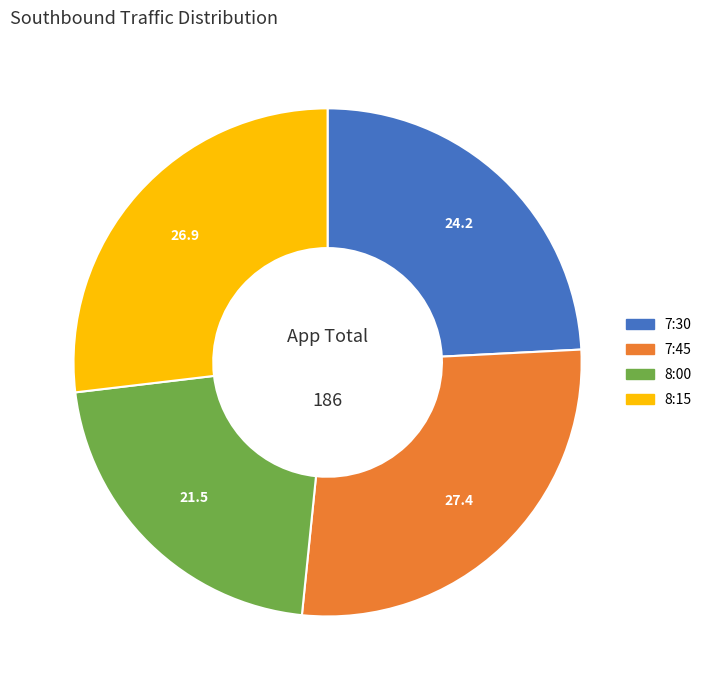

Between 7:30 and 7:45, which is larger?

7:45